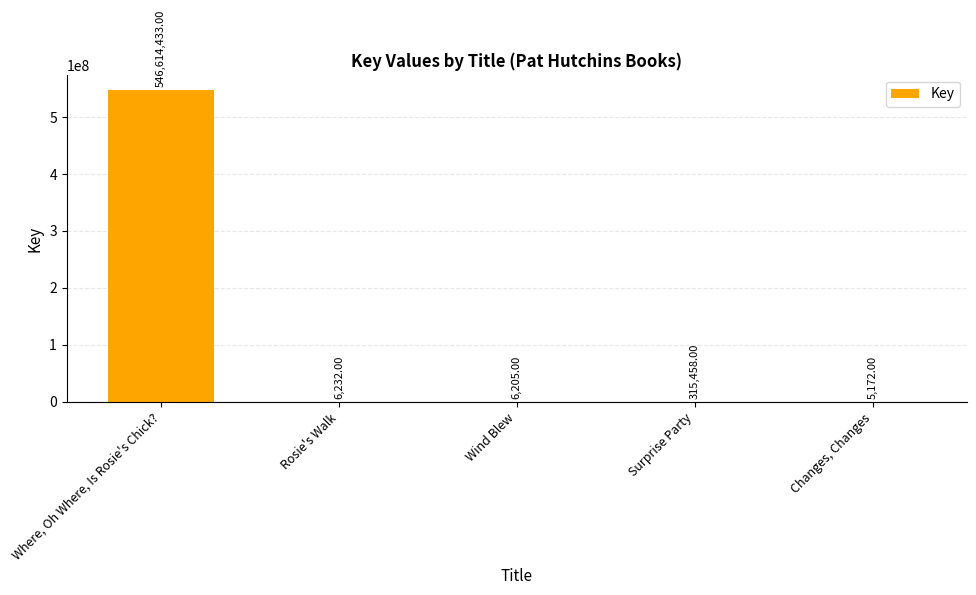

The chart shows a value of 5172 at Changes, Changes. True or false?

True